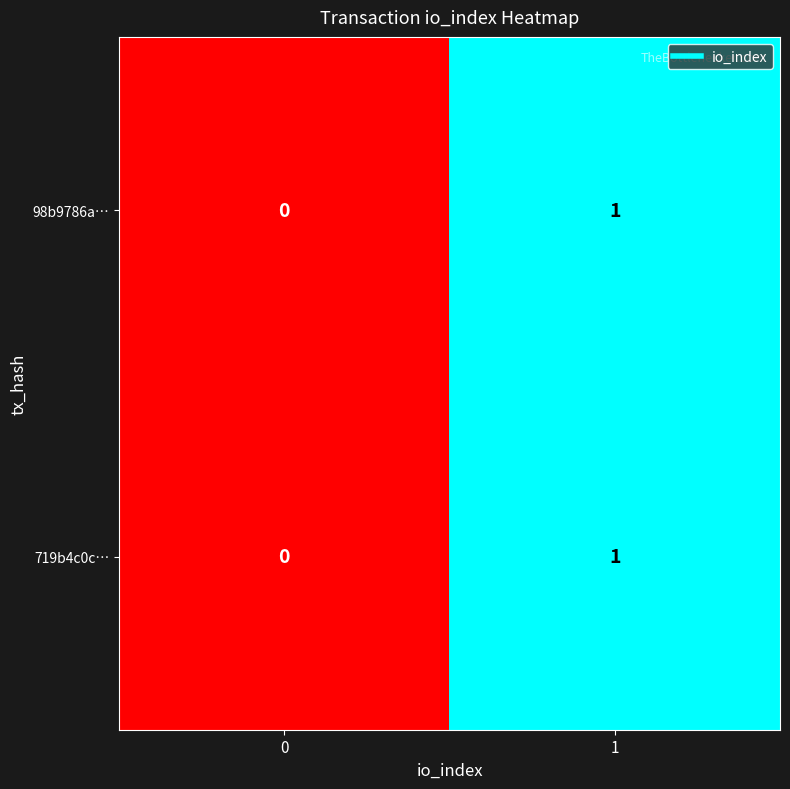

List the labels in order of 98b9786a… value, smallest first.

0, 1